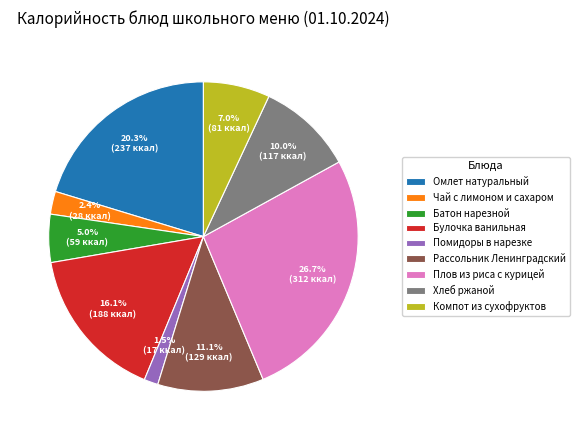

What is the largest slice in the pie chart?

Плов из риса с курицей